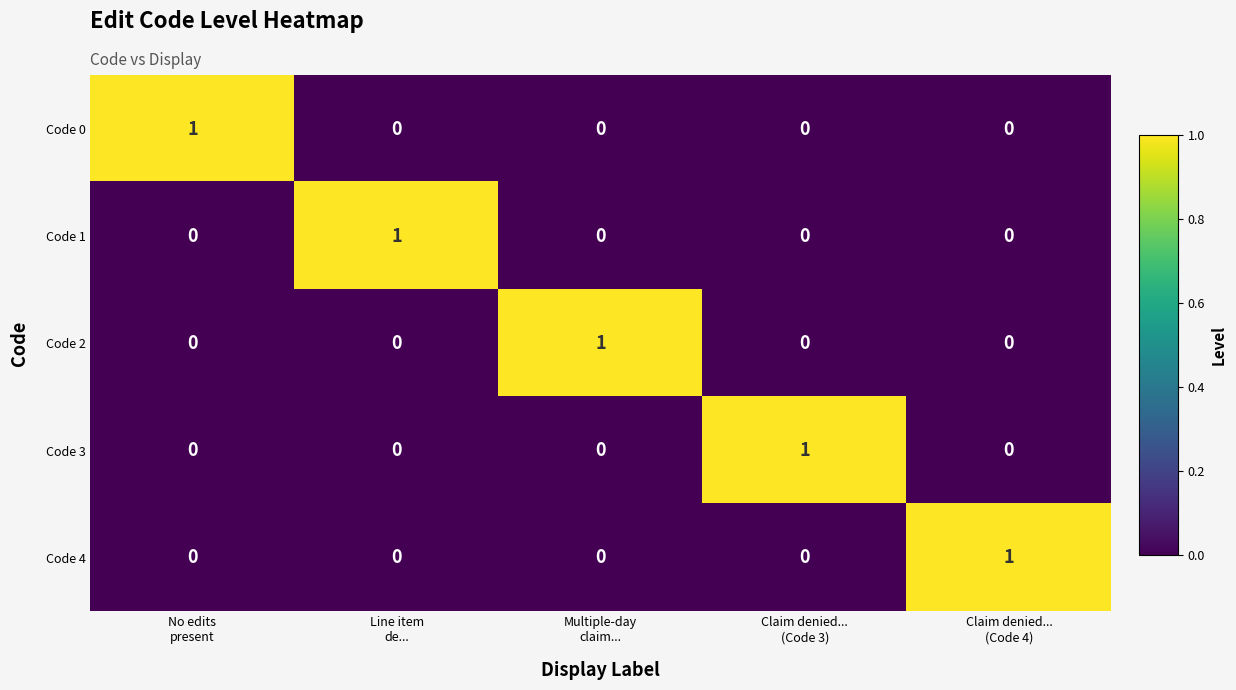

How many Code 0 values are between 0 and 1?

5